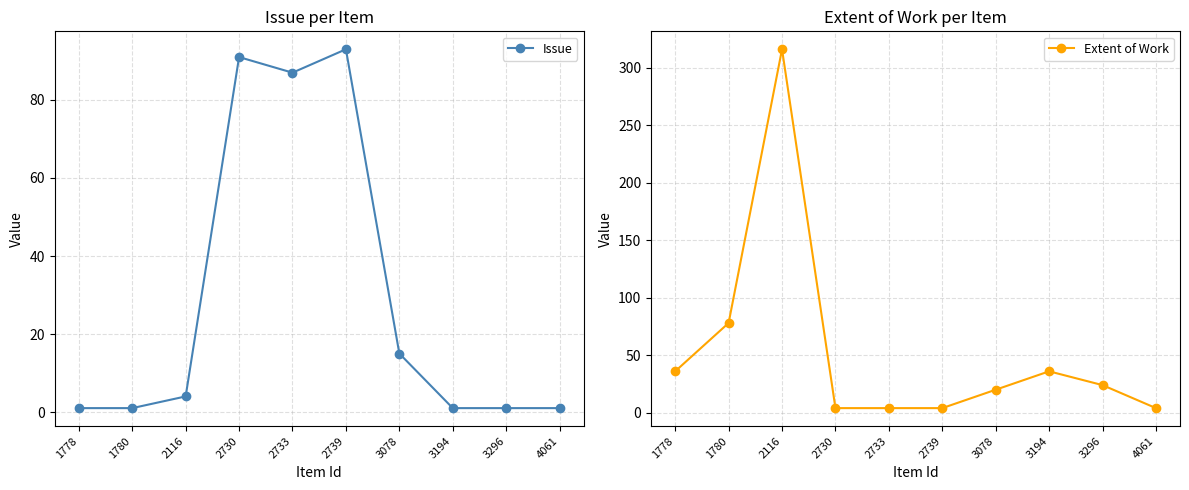

How many lines are shown in the chart?

2